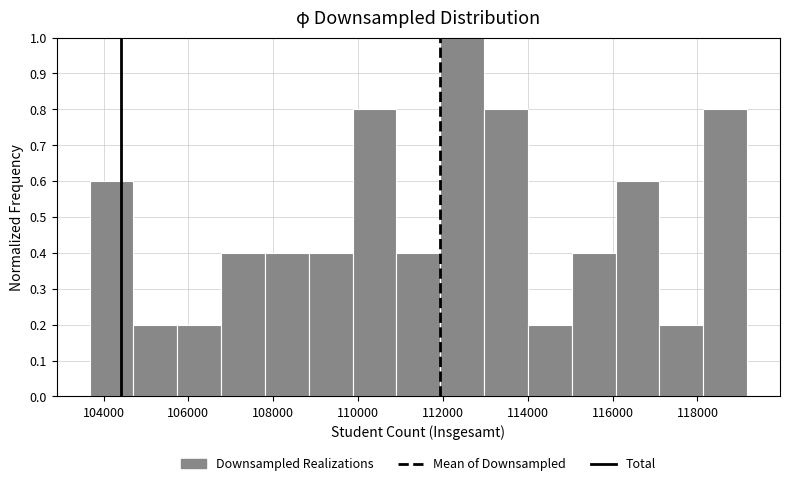

Reading left to right, list every bar in this chart as the range it spans on the x-axis followed by its height. Neither the bar edges nor the heights are printed on the chart, so give them approximately, as read against the axes.

103600 to 104800: 0.6
104800 to 105800: 0.2
105800 to 106800: 0.2
106800 to 107800: 0.4
107800 to 108800: 0.4
108800 to 109800: 0.4
109800 to 111000: 0.8
111000 to 112000: 0.4
112000 to 113000: 1.0
113000 to 114000: 0.8
114000 to 115000: 0.2
115000 to 116000: 0.4
116000 to 117200: 0.6
117200 to 118200: 0.2
118200 to 119200: 0.8